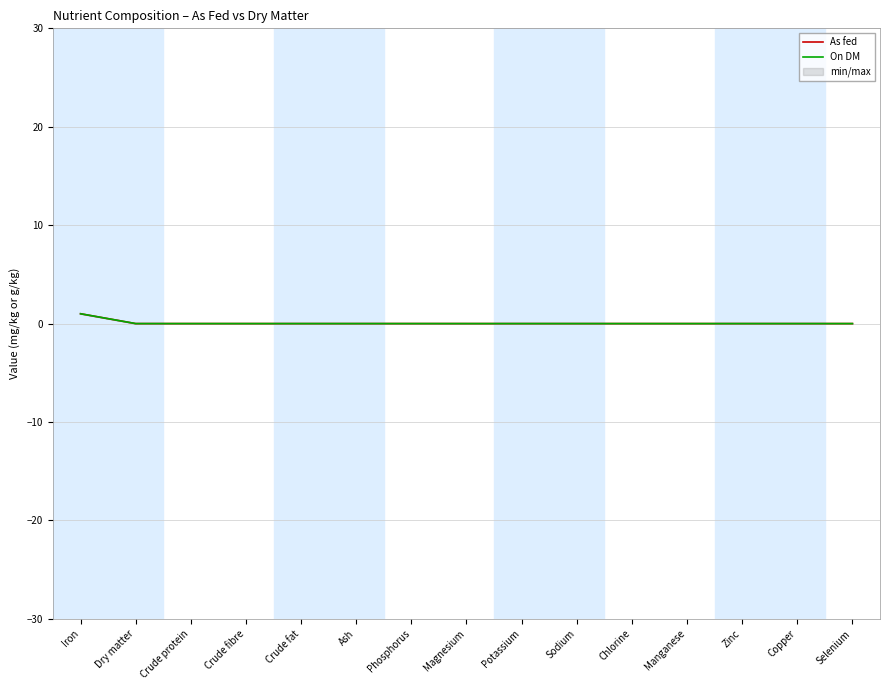

True or false: On DM and As fed cross at least once.

False